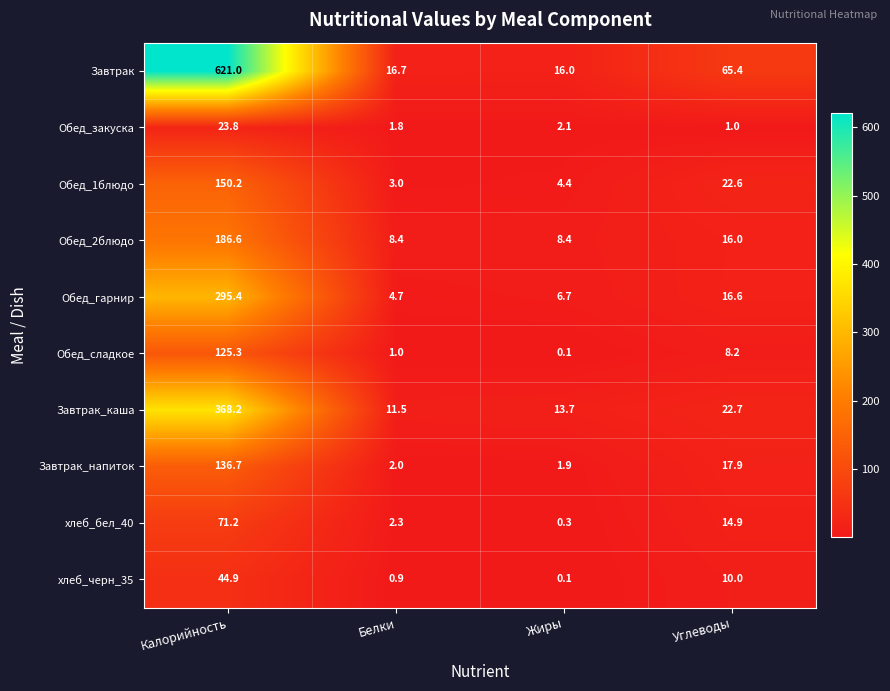

At which label does Обед_2блюдо first exceed 16?

Калорийность